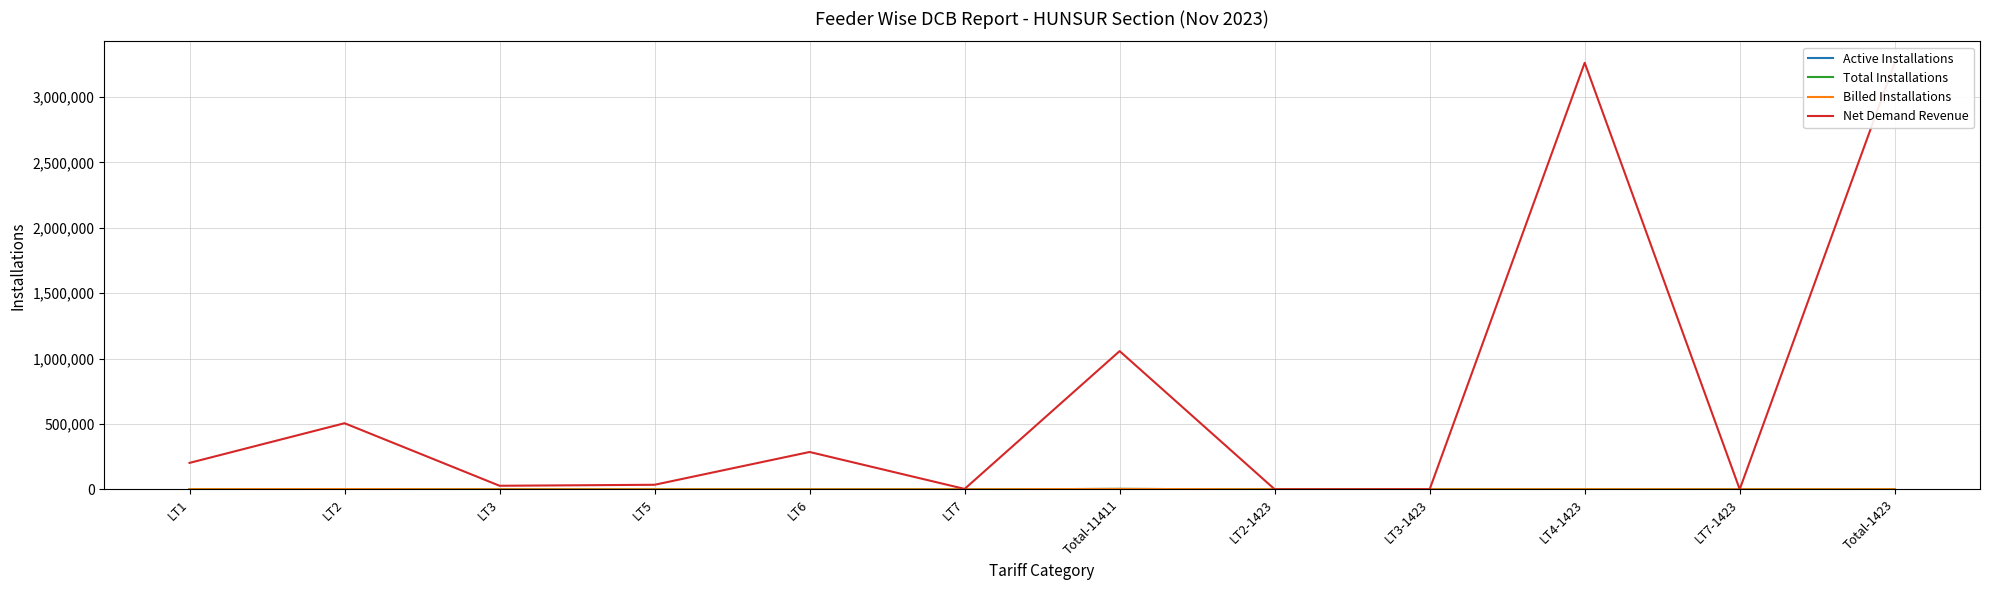

What is the value of the Active Installations point at the 3rd from the left?

54.0